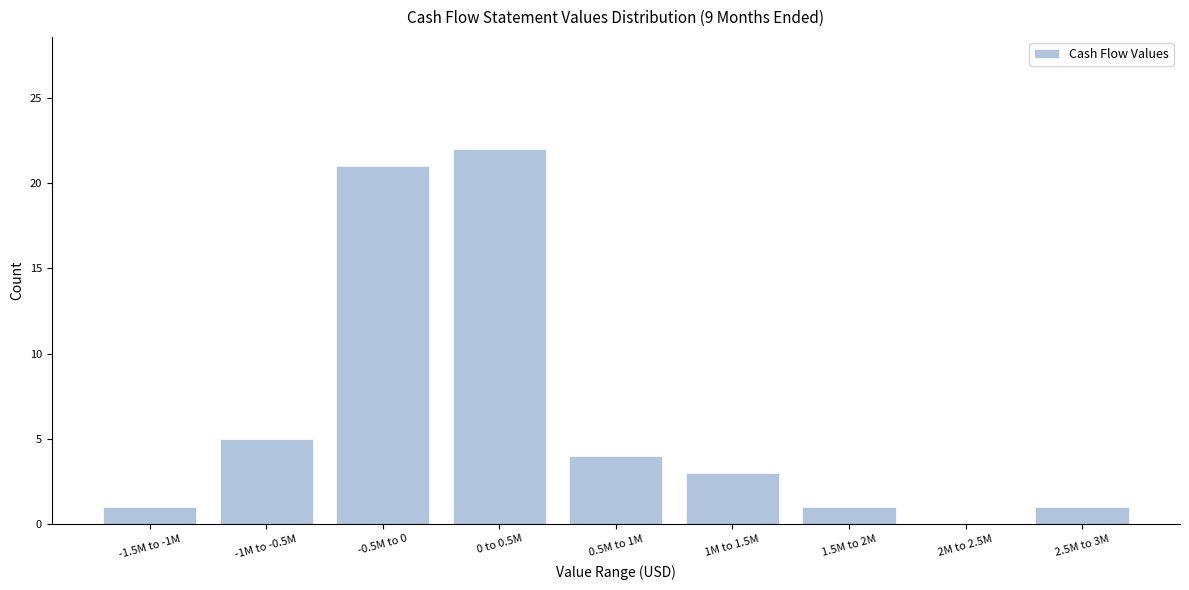

Reading left to right, list all the values displayed in this chart.

-1.5M to -1M=1	-1M to -0.5M=5	-0.5M to 0=21	0 to 0.5M=22	0.5M to 1M=4	1M to 1.5M=3	1.5M to 2M=1	2M to 2.5M=0	2.5M to 3M=1